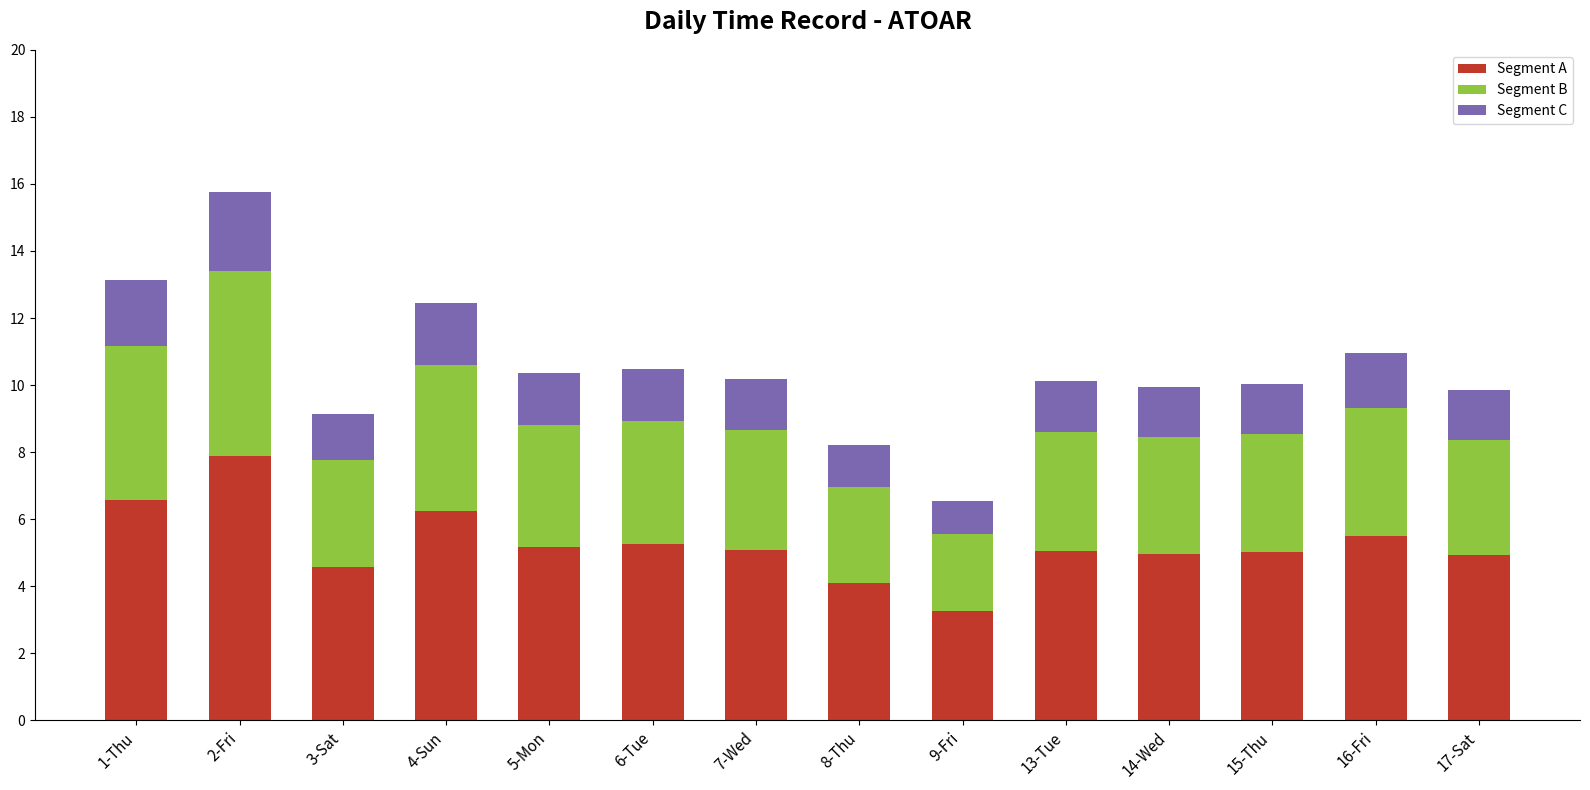

What is the difference between the Segment A values at 5-Mon and 15-Thu?

0.2